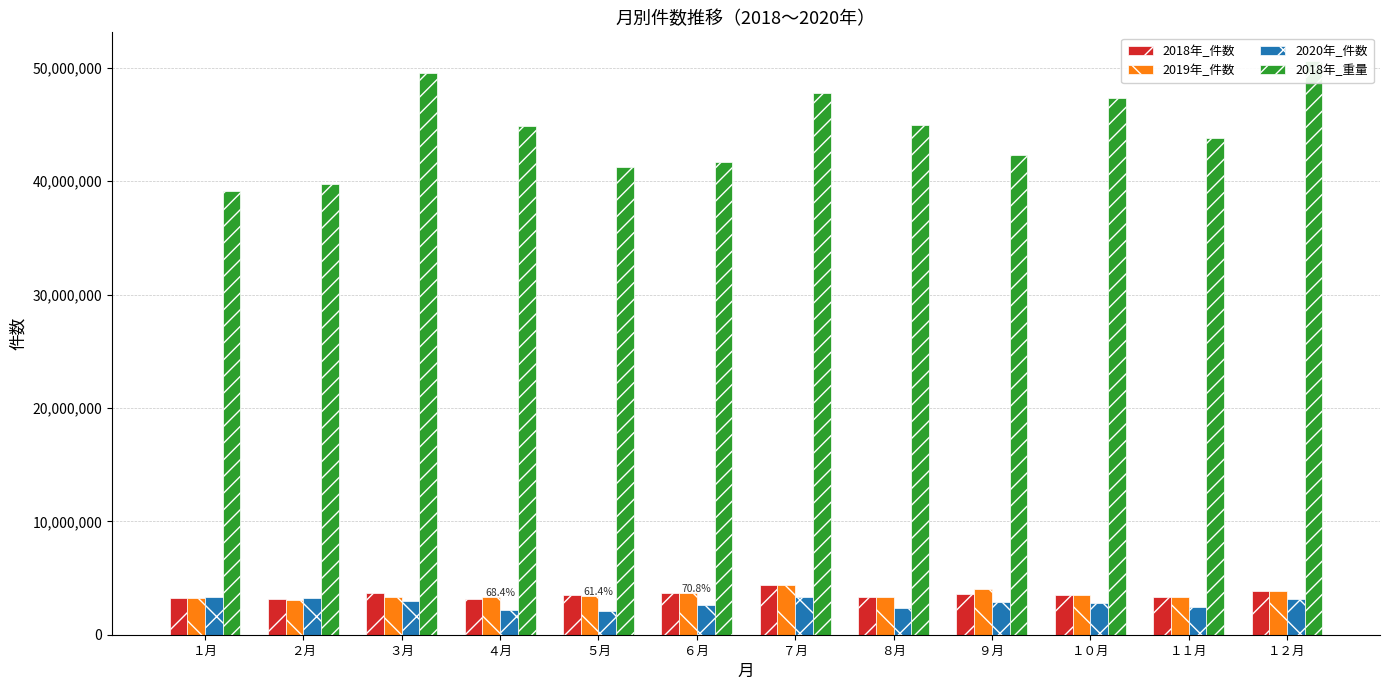

How many data points does each series have?

12